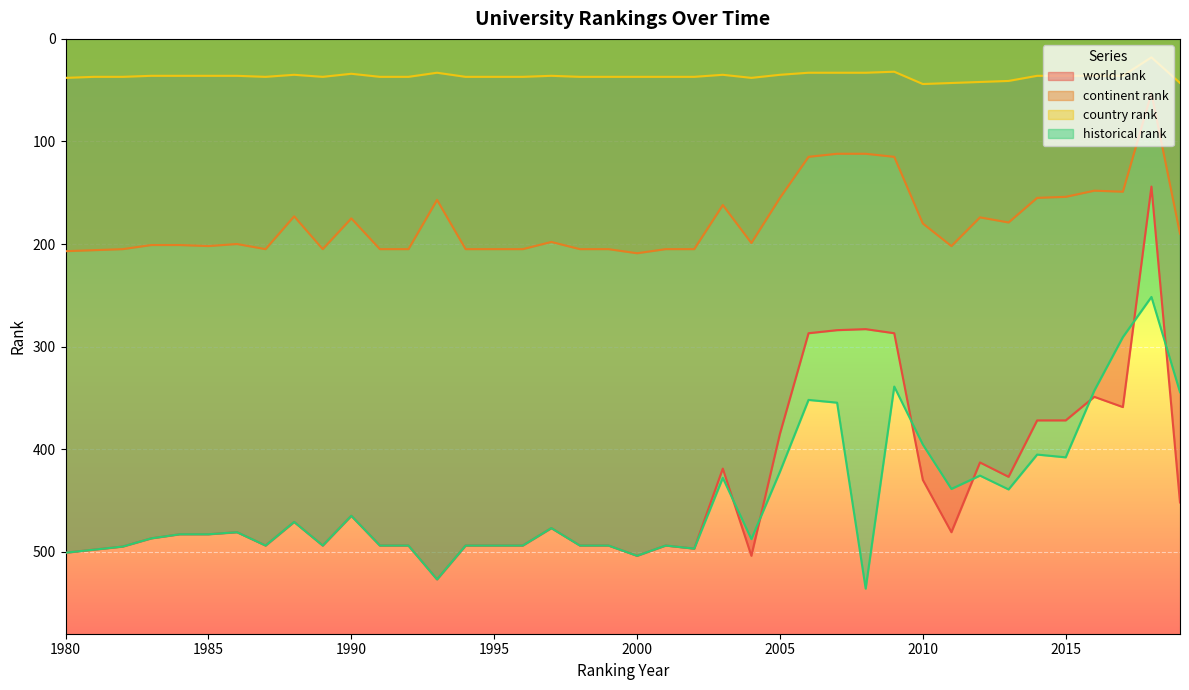

The value of continent rank at 1993 is 104.2. True or false?

False